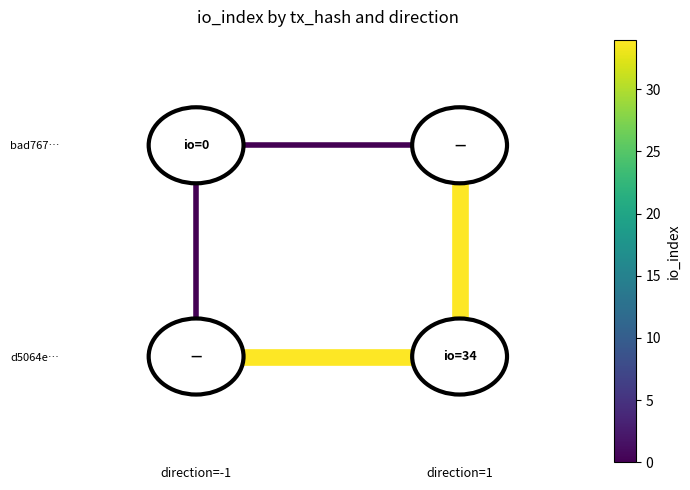

Rank the categories by edge val=0 value from highest to lowest.

direction=-1, direction=-1